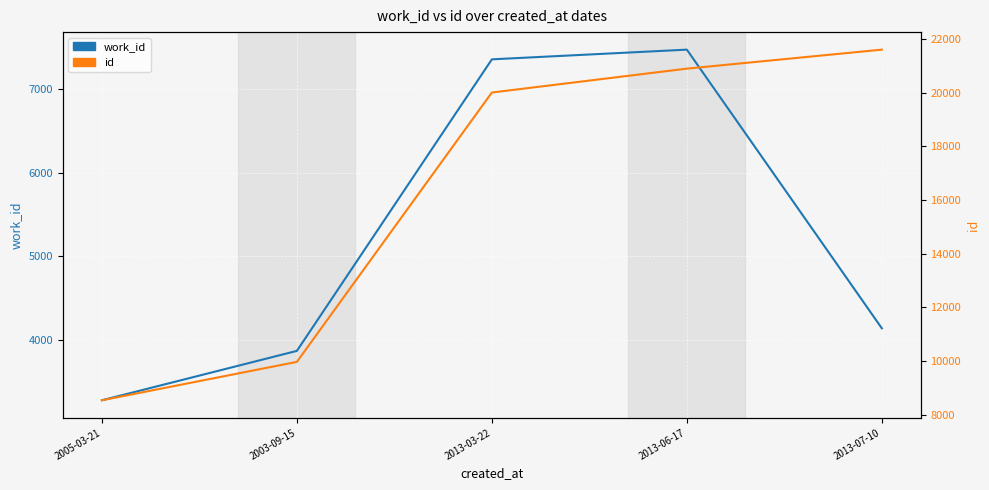

The value of work_id at 2005-03-21 is 5841. True or false?

False